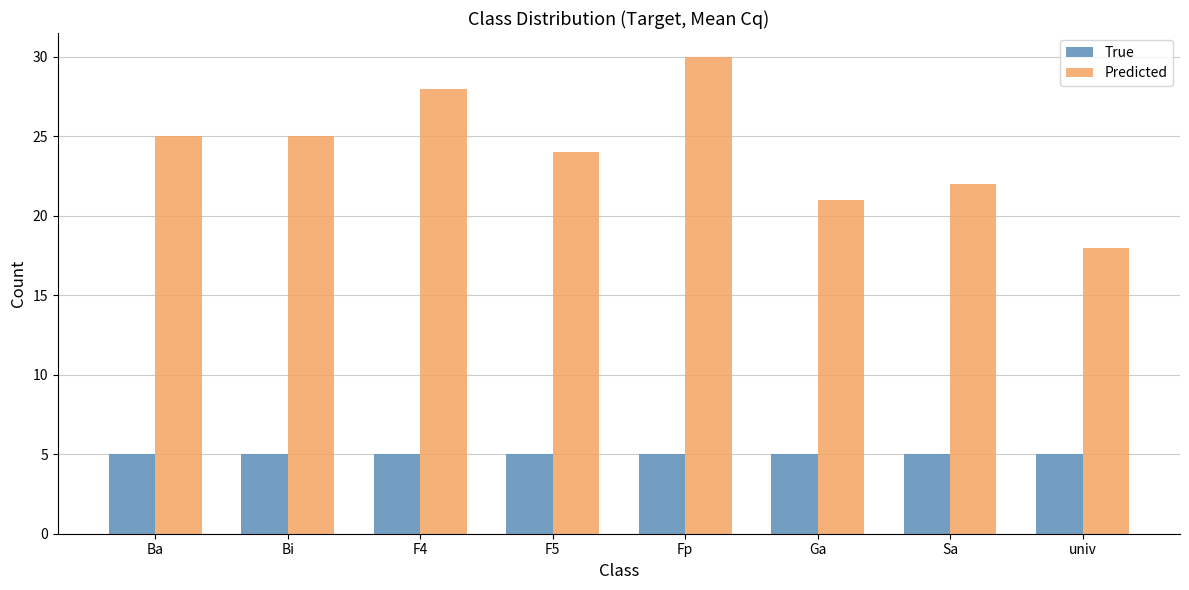

What is the approximate value of True at Bi?

5